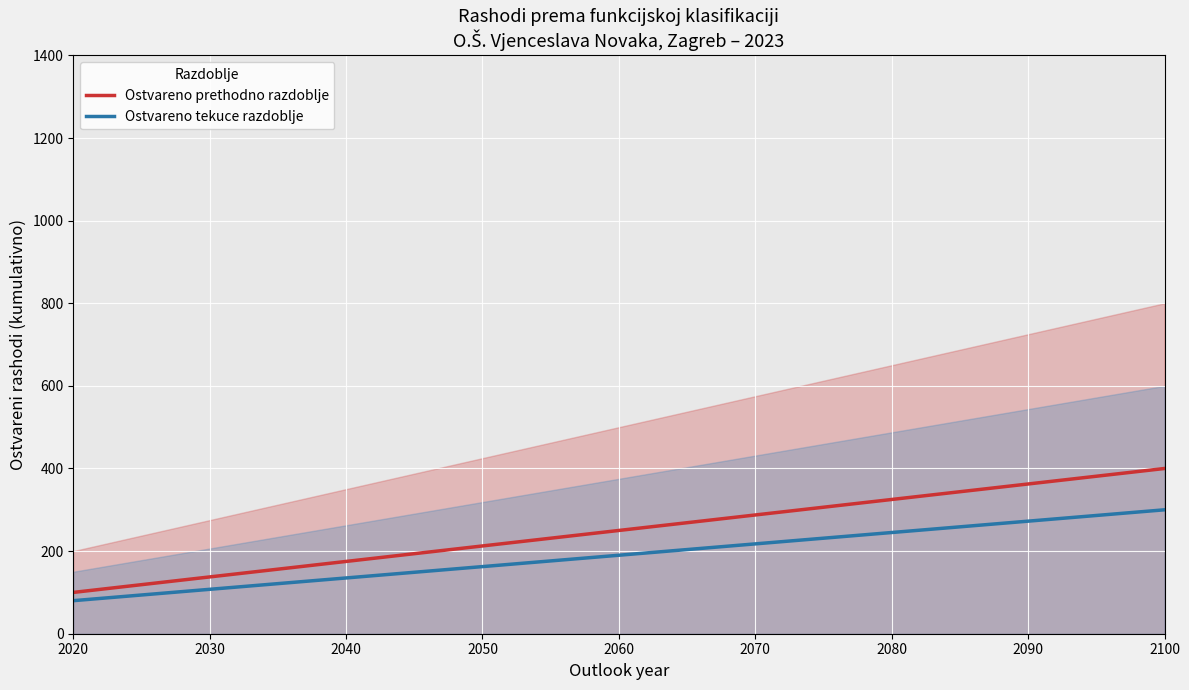

The value of Ostvareno tekuce razdoblje at 2100 is 300.0. True or false?

True